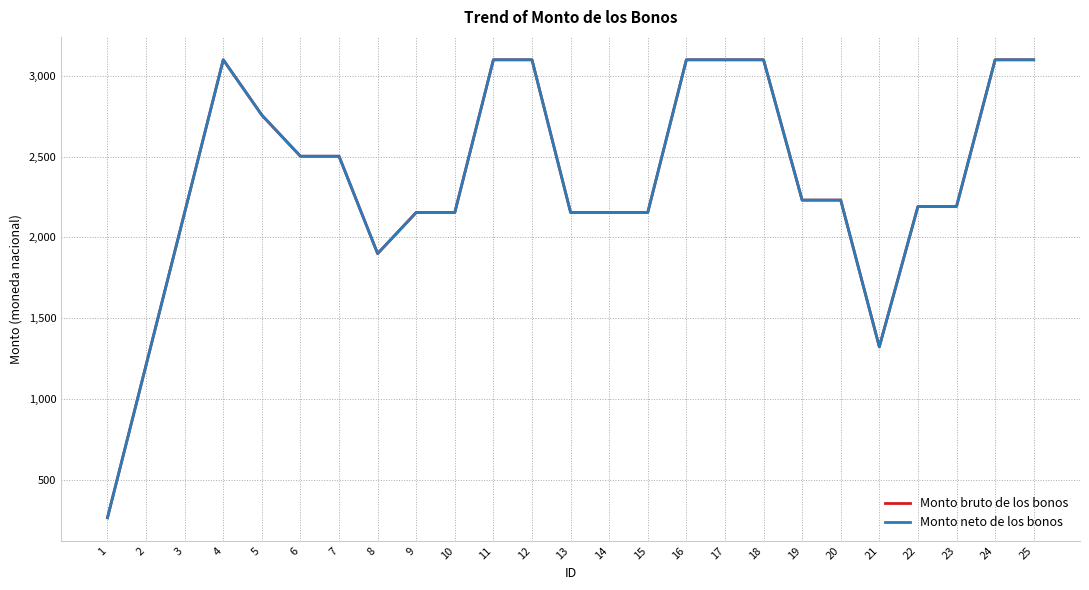

How many distinct data groups are displayed?

2